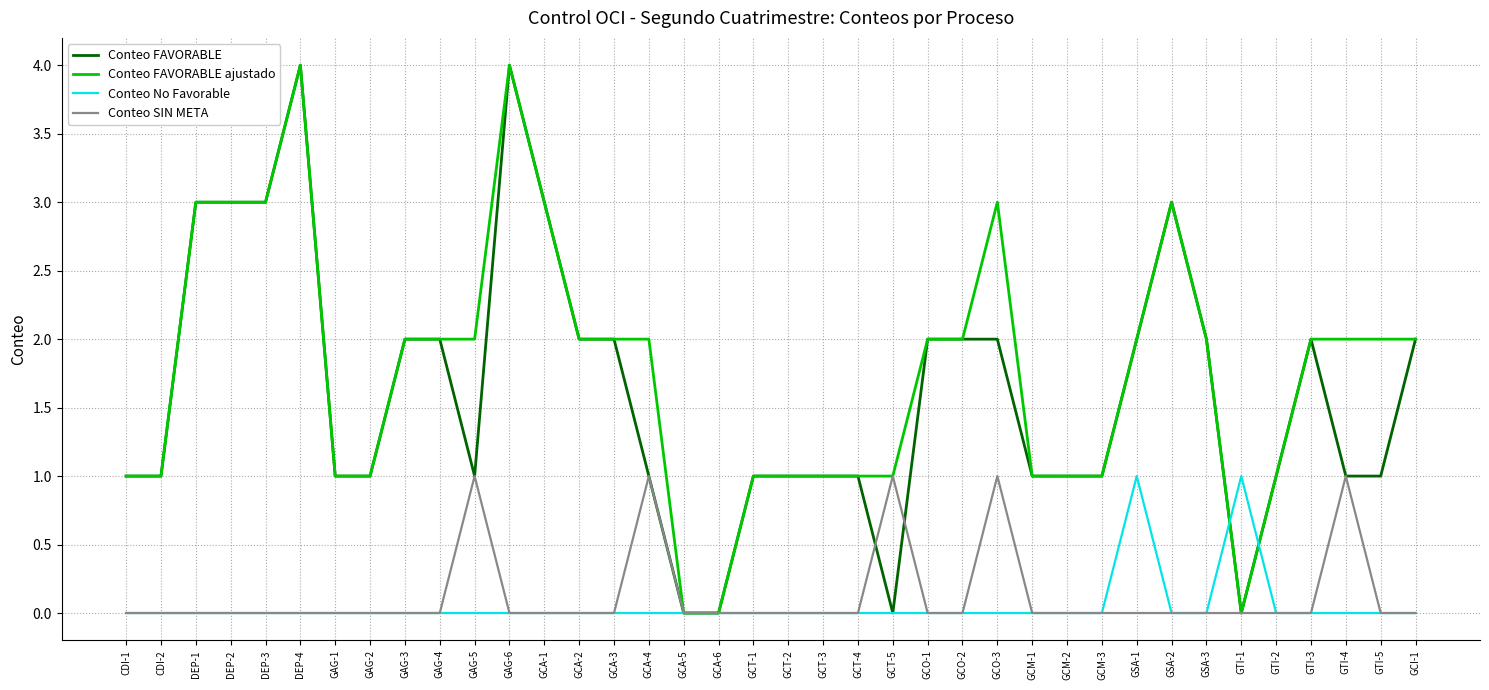

Between GCA-3 and GTI-5, which series saw the biggest shift?

Conteo FAVORABLE